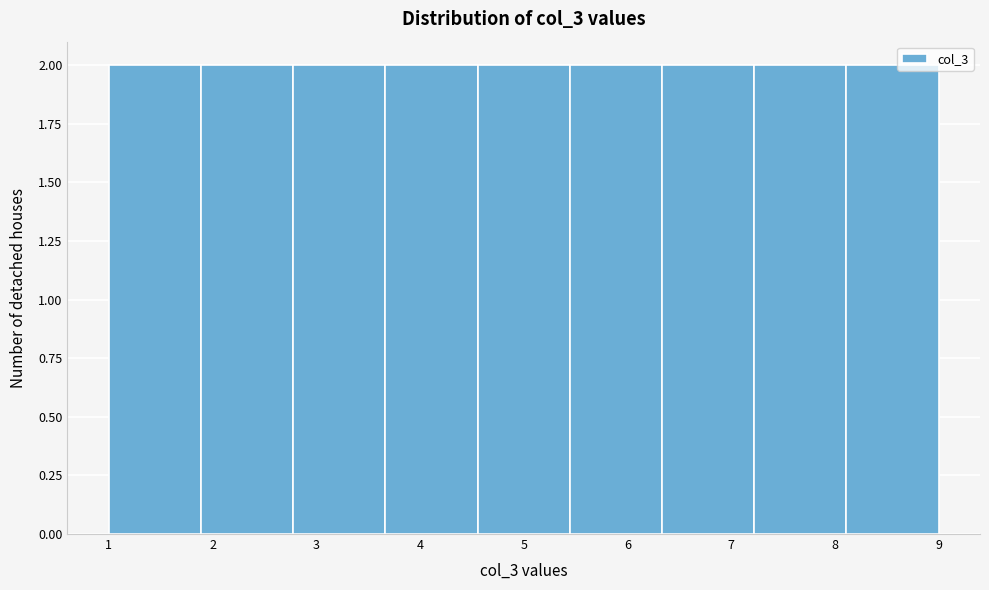

Reading left to right, transcribe this chart: for each bar, give the range it covers on the x-axis and its height. Neither the bar edges nor the heights are printed on the chart, so give them approximately, as read against the axes.

1.0 to 1.9: 2
1.9 to 2.8: 2
2.8 to 3.7: 2
3.7 to 4.6: 2
4.6 to 5.4: 2
5.4 to 6.3: 2
6.3 to 7.2: 2
7.2 to 8.1: 2
8.1 to 9.0: 2